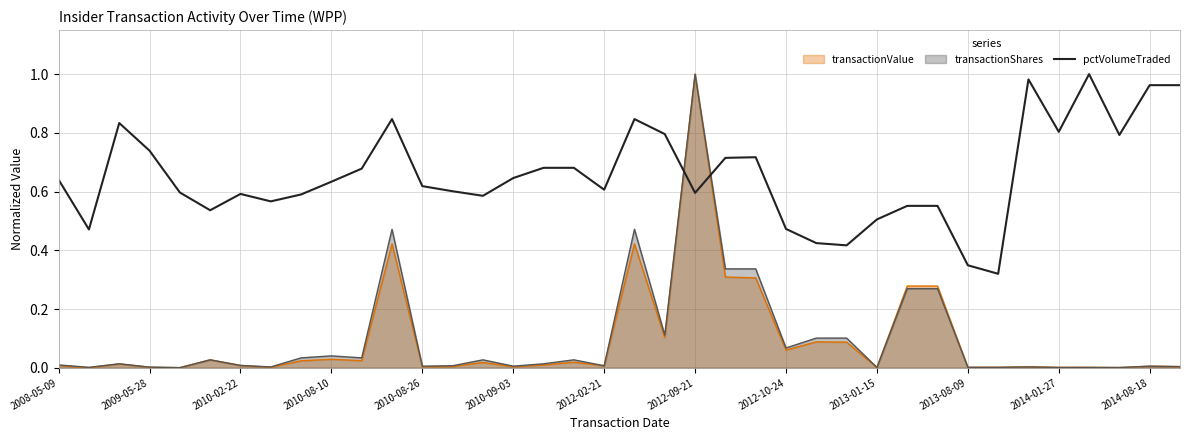

What is the value of the 14th point from the left?

0.6